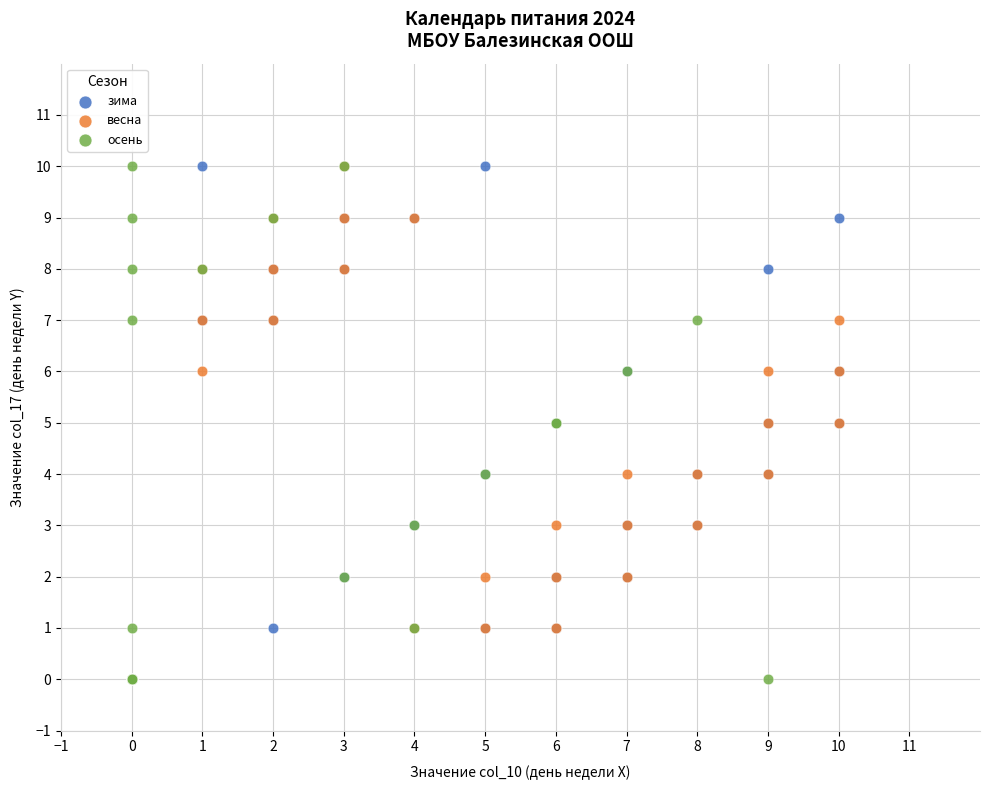

Which series has the widest spread of Y values?

осень